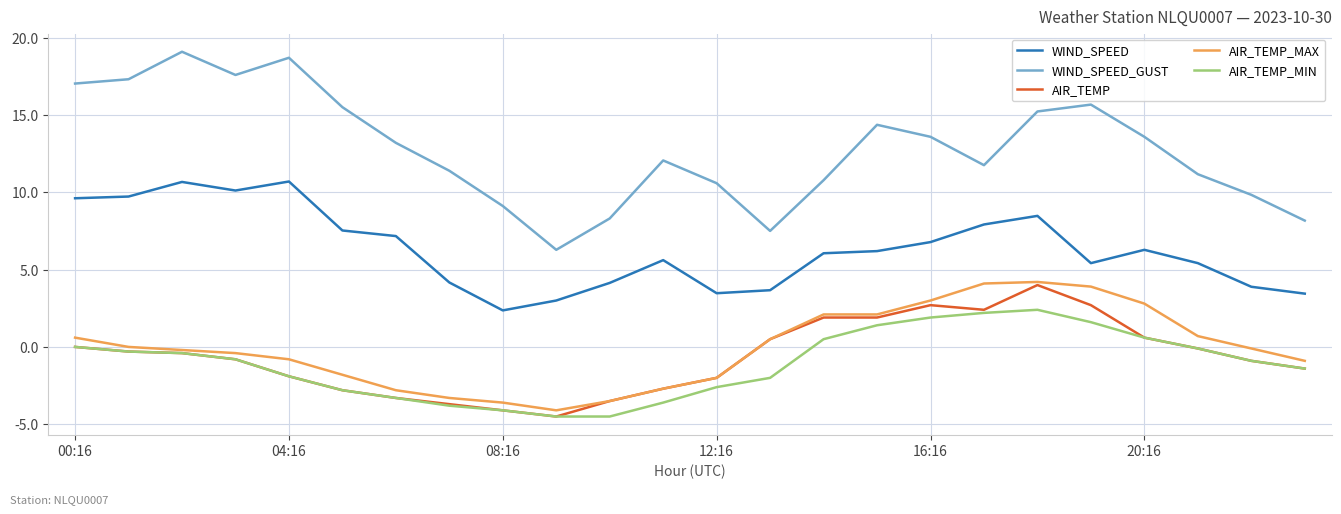

In AIR_TEMP_MIN, how many points are higher than both neighbors (excluding endpoints)?

1